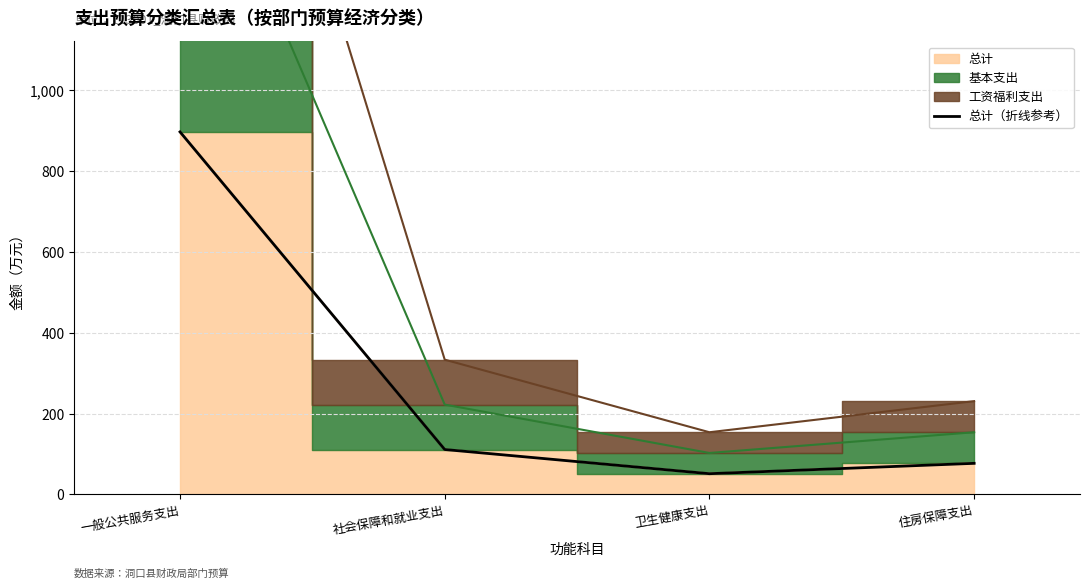

What position from the right is 一般公共服务支出?

4